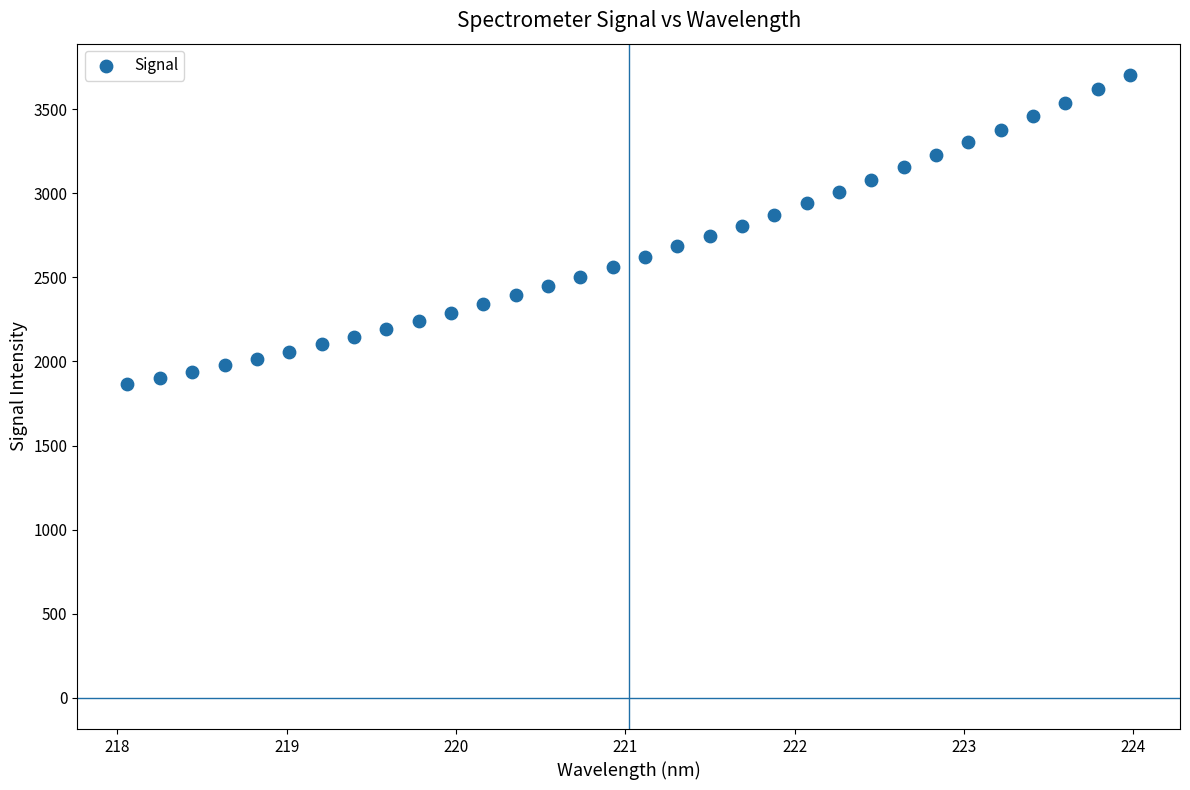

What is the range of X values (max minus min)?

5.9